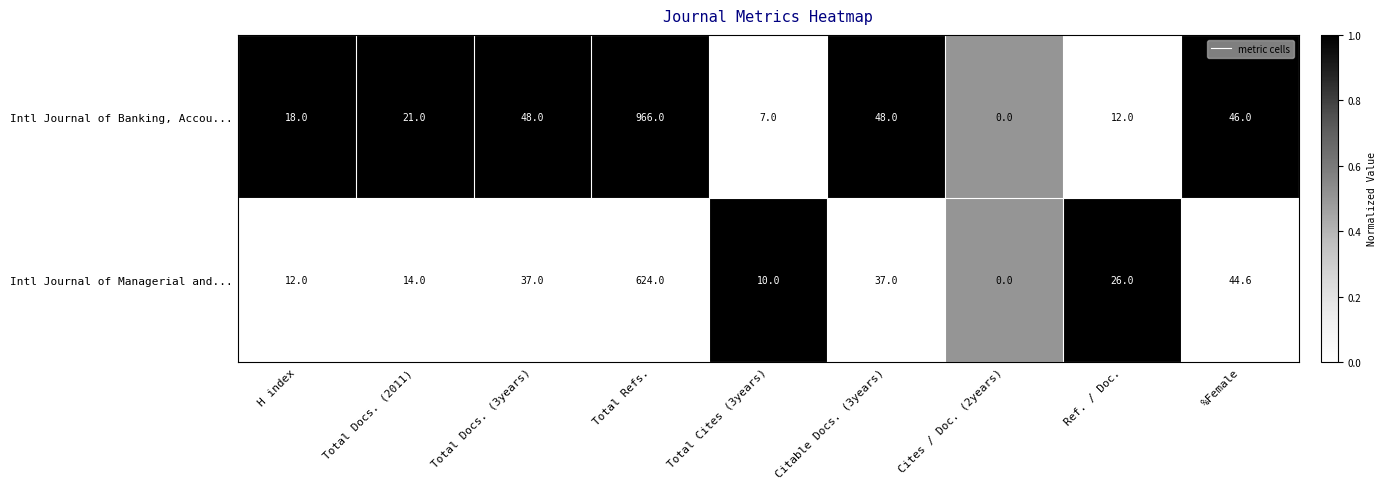

List the series in order of their overall mean, lowest first.

Intl Journal of Managerial and..., Intl Journal of Banking, Accou...